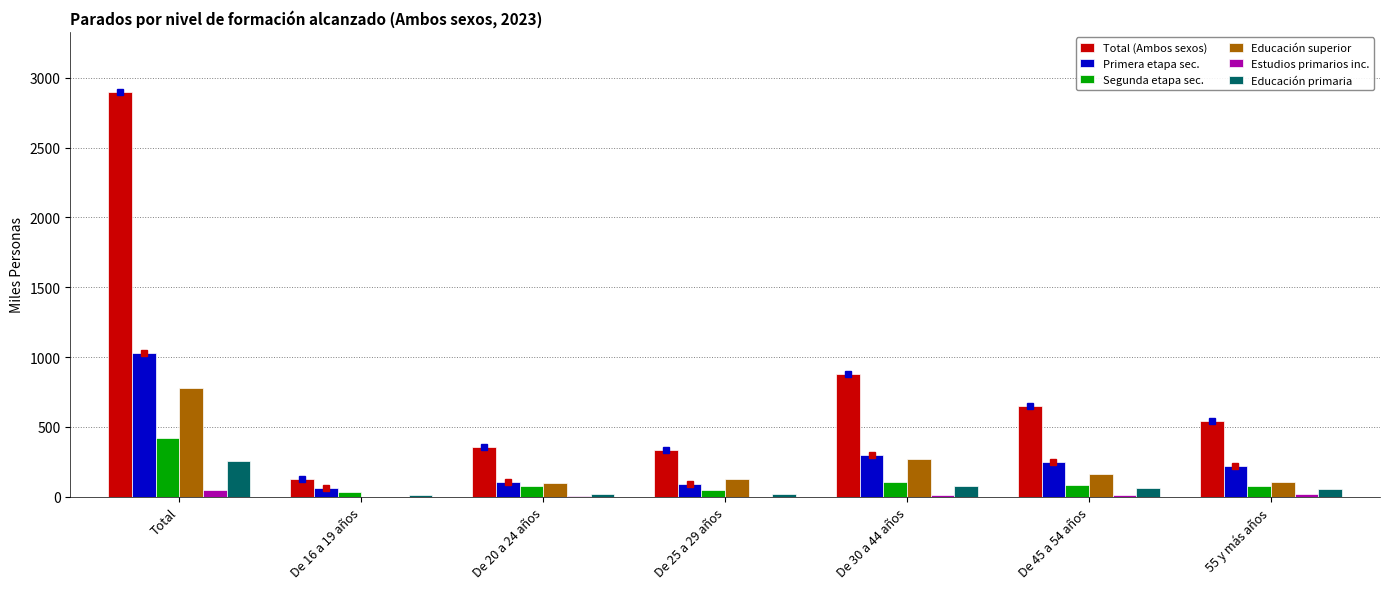

What is the total value across all series at De 30 a 44 años?

1644.6